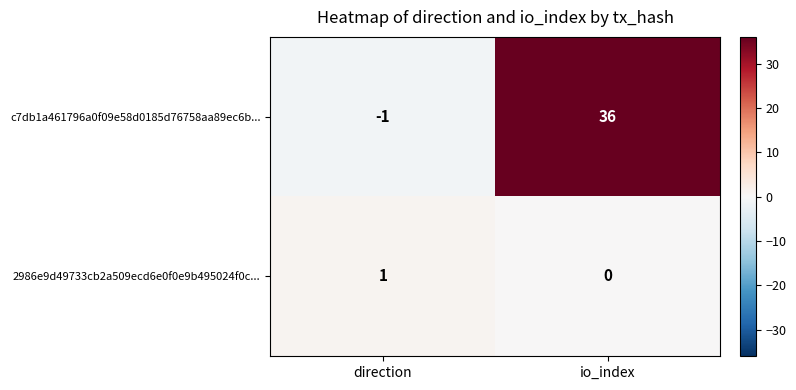

Reading right to left, transcribe all the data shown in this chart.

c7db1a461796a0f09e58d0185d76758aa89ec6b...: 36	-1
2986e9d49733cb2a509ecd6e0f0e9b495024f0c...: 0	1